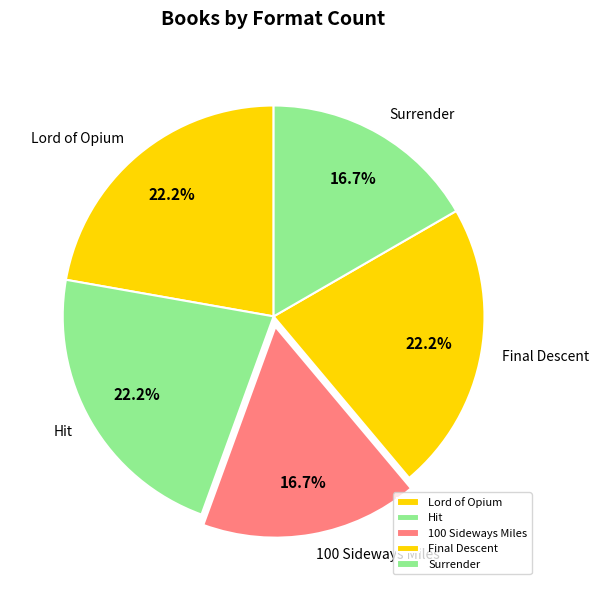

To the nearest percent, what is the difference between the Lord of Opium and Surrender slice percentages?

6%